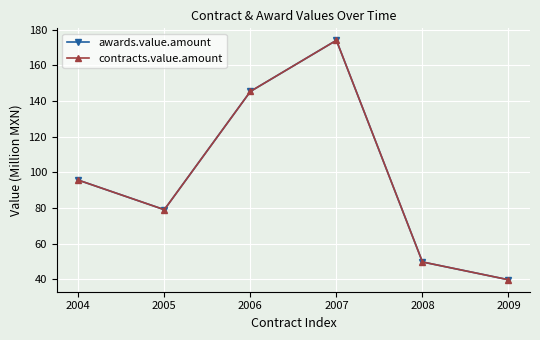

Where is the first local minimum for awards.value.amount?

2005